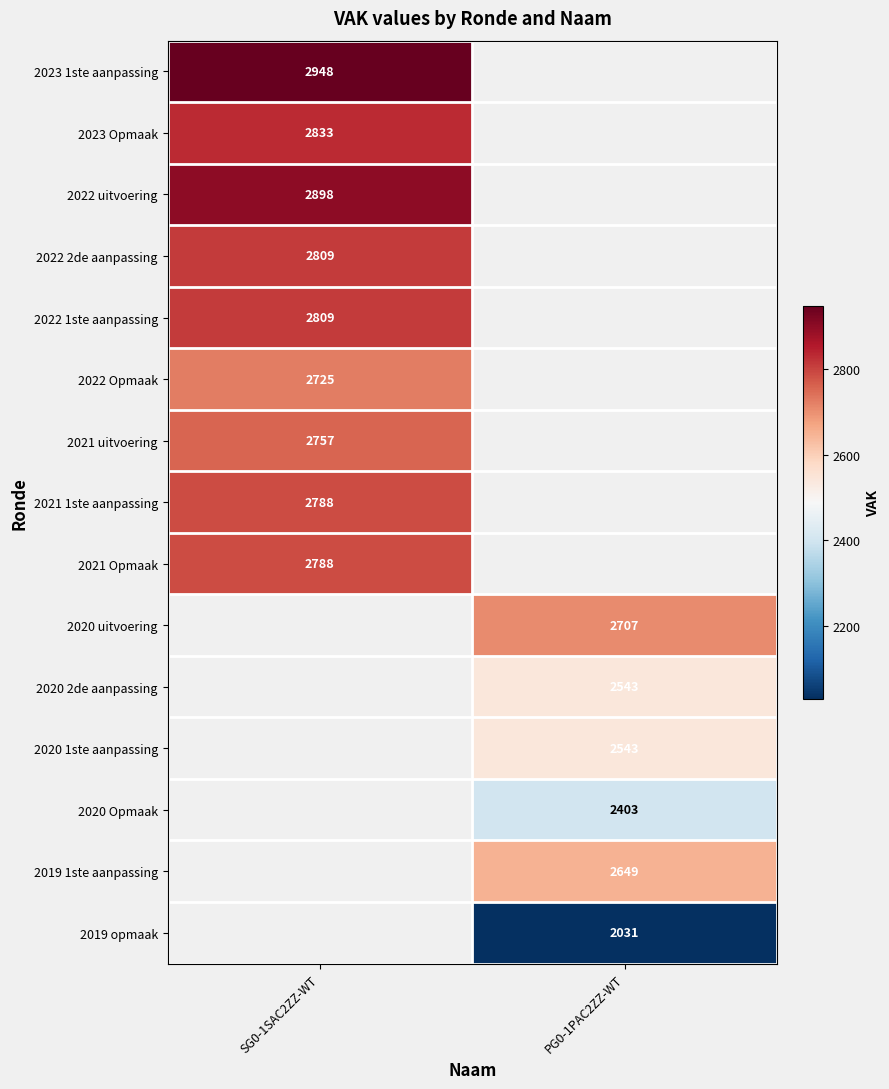

True or false: 2021 Opmaak has a value of 2788 at SG0-1SAC2ZZ-WT.

True